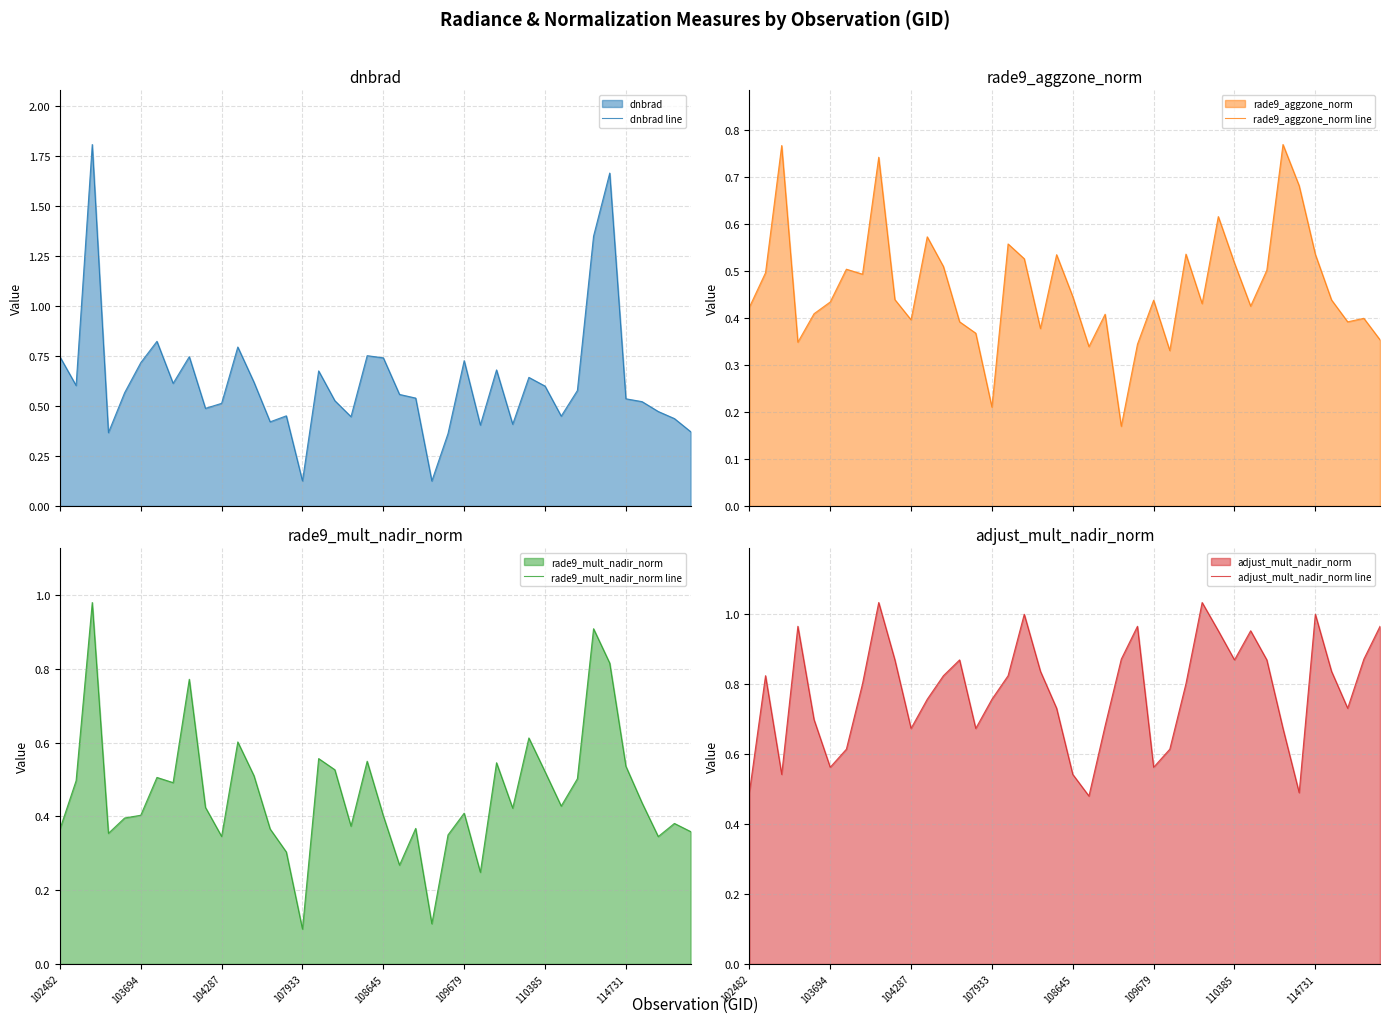

What is the difference between the second highest and second lowest values in the rade9_mult_nadir_norm line series?

0.8